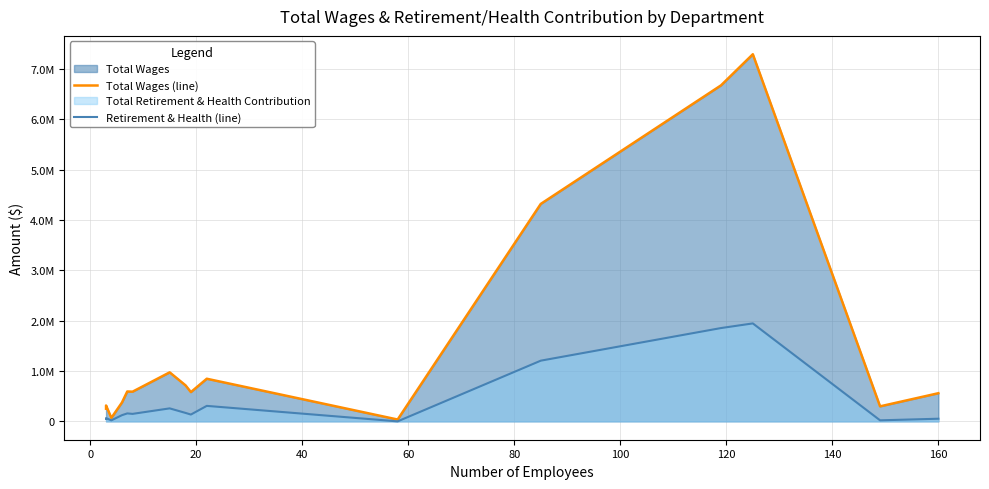

How many lines are shown in the chart?

2